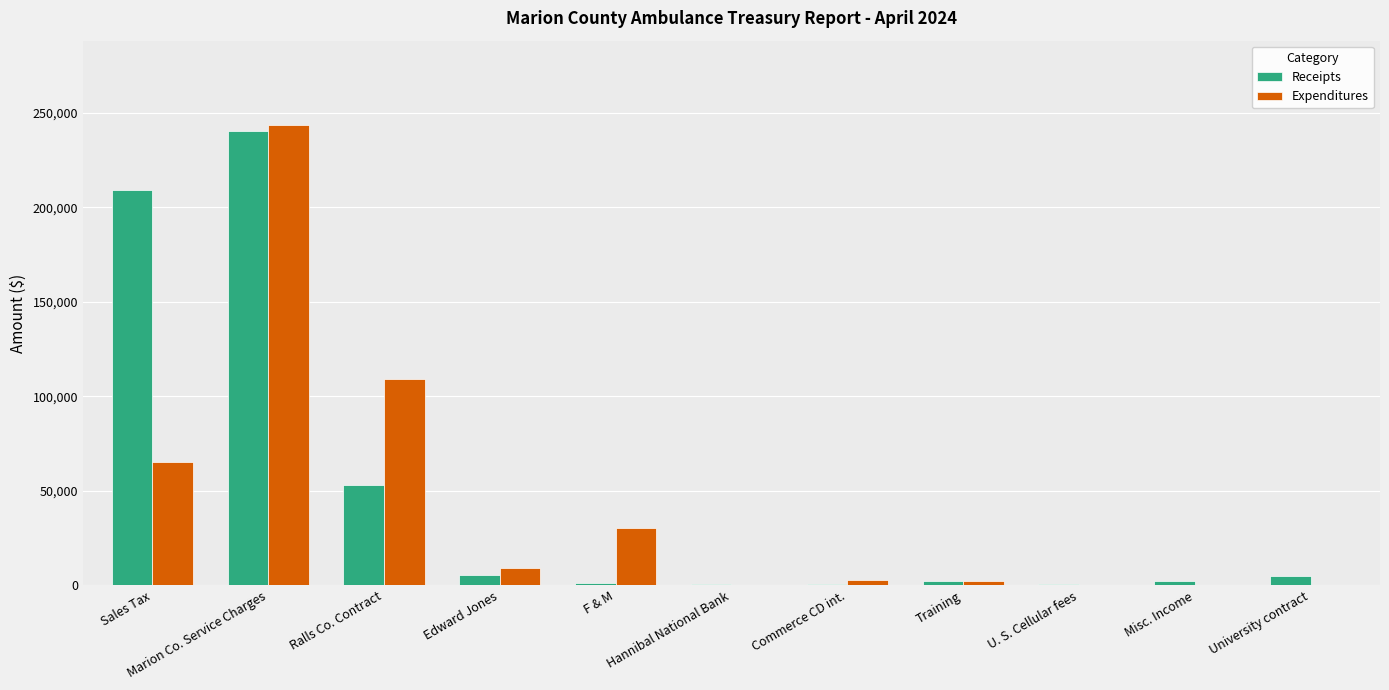

What is the sum of all Receipts values?

520215.7